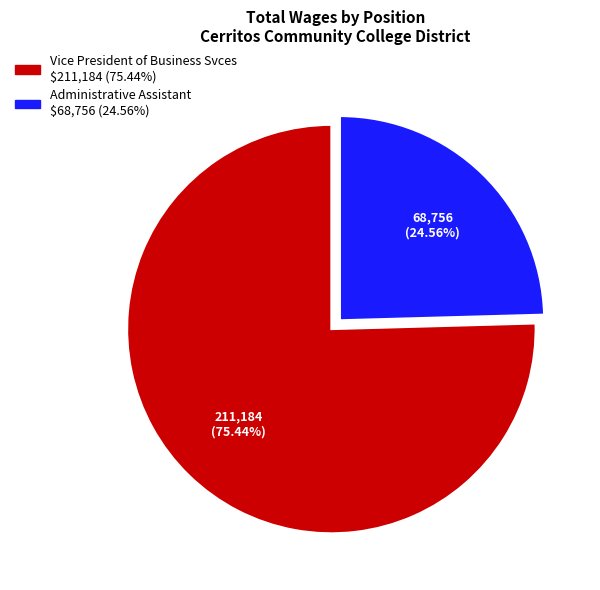

What is the smallest slice in the pie chart?

Administrative Assistant